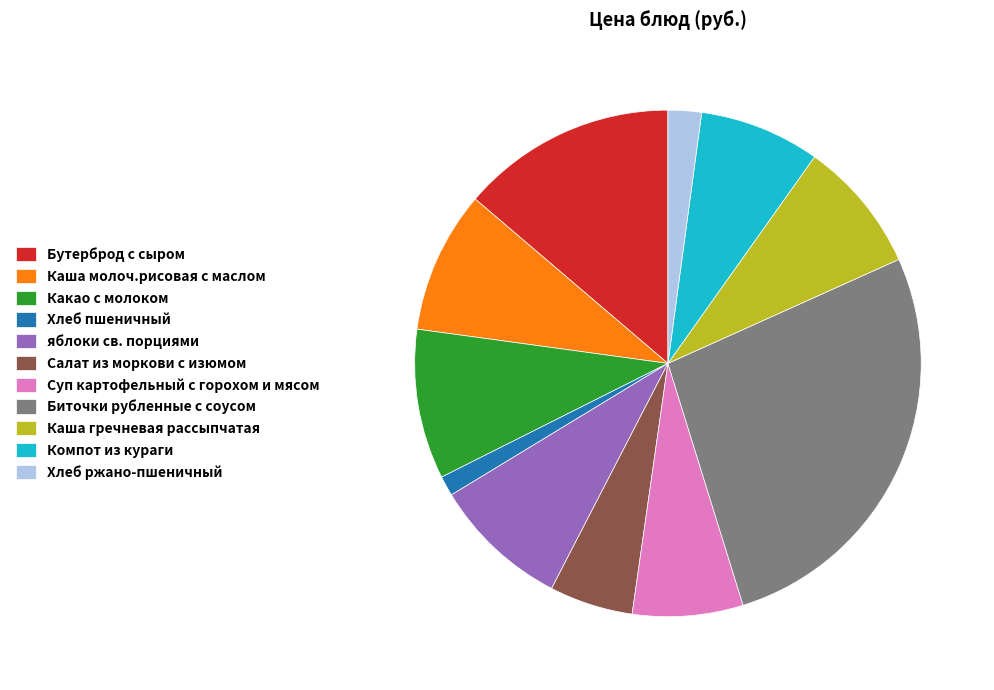

The Какао с молоком slice represents 10% of the pie. True or false?

True